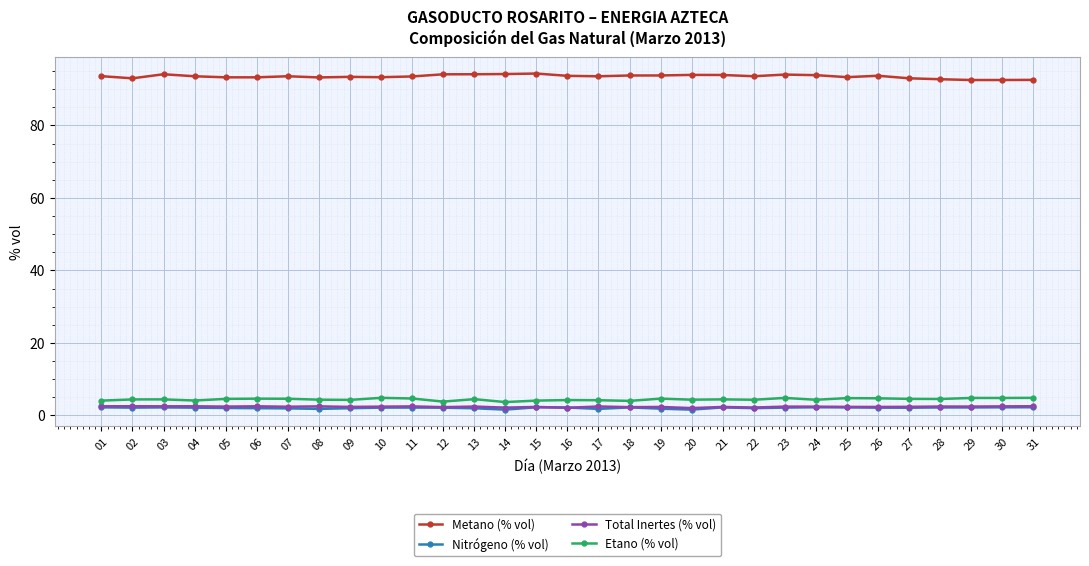

True or false: Metano (% vol) and Nitrógeno (% vol) intersect in this chart.

False